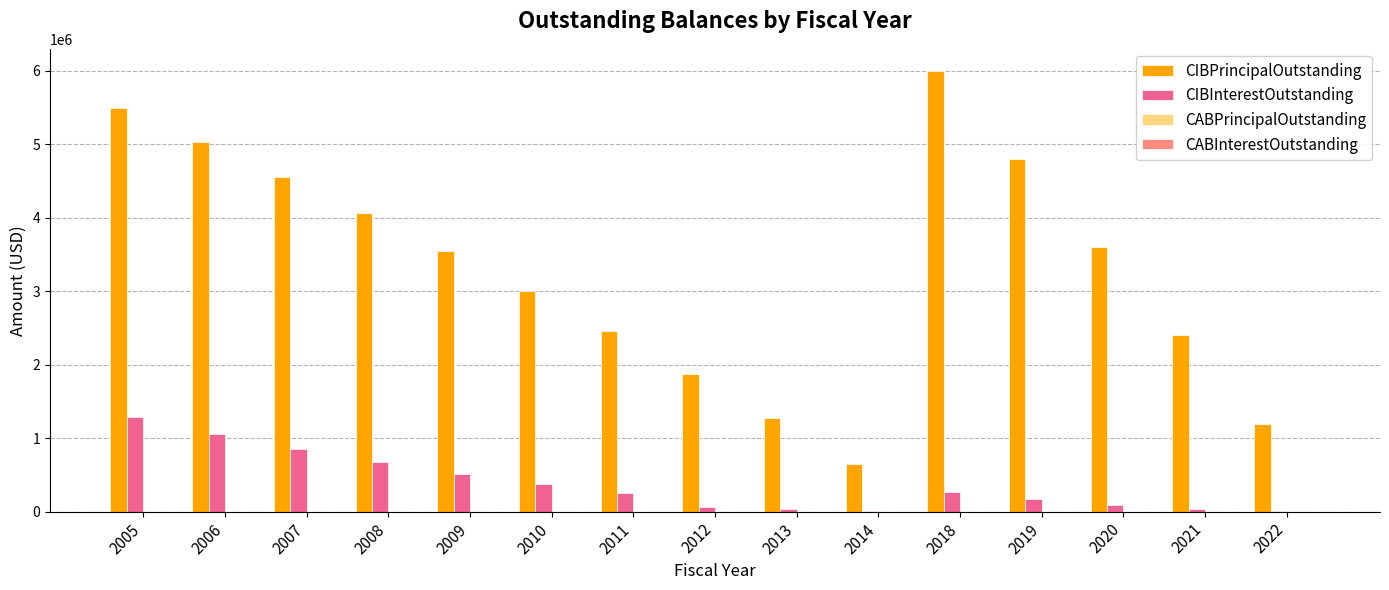

Is it true that CIBPrincipalOutstanding equals 5500000.0 at 2005?

True